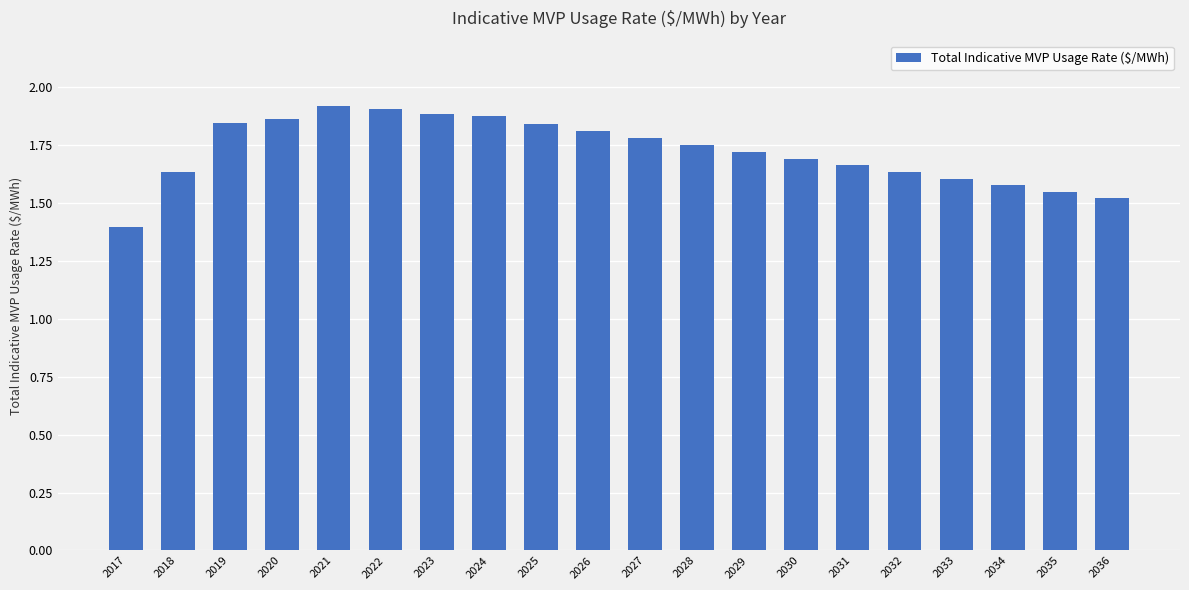

How many categories are shown in the chart?

20